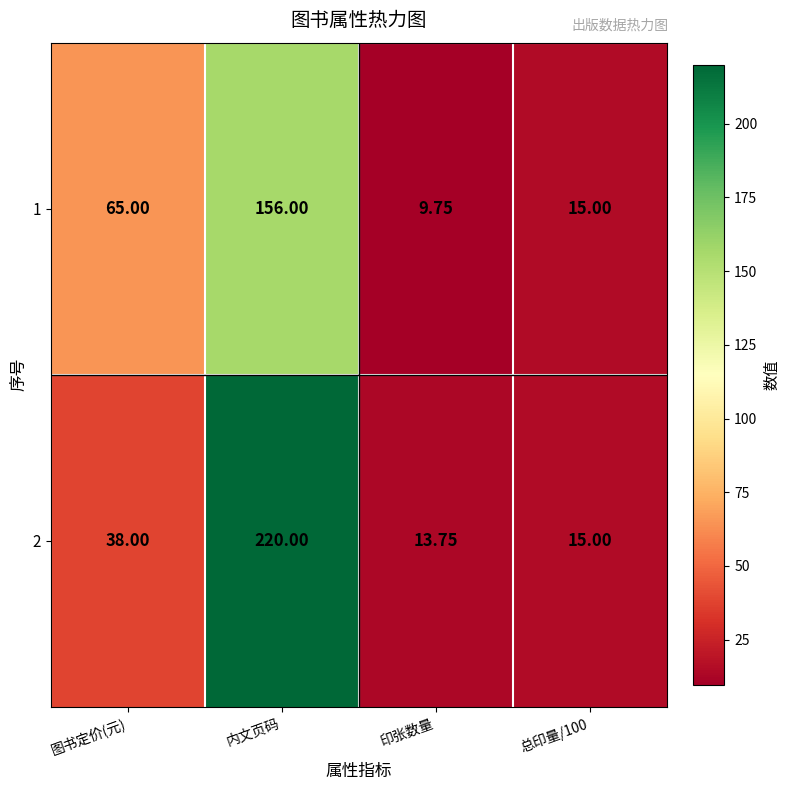

What is the greatest value displayed?

220.0